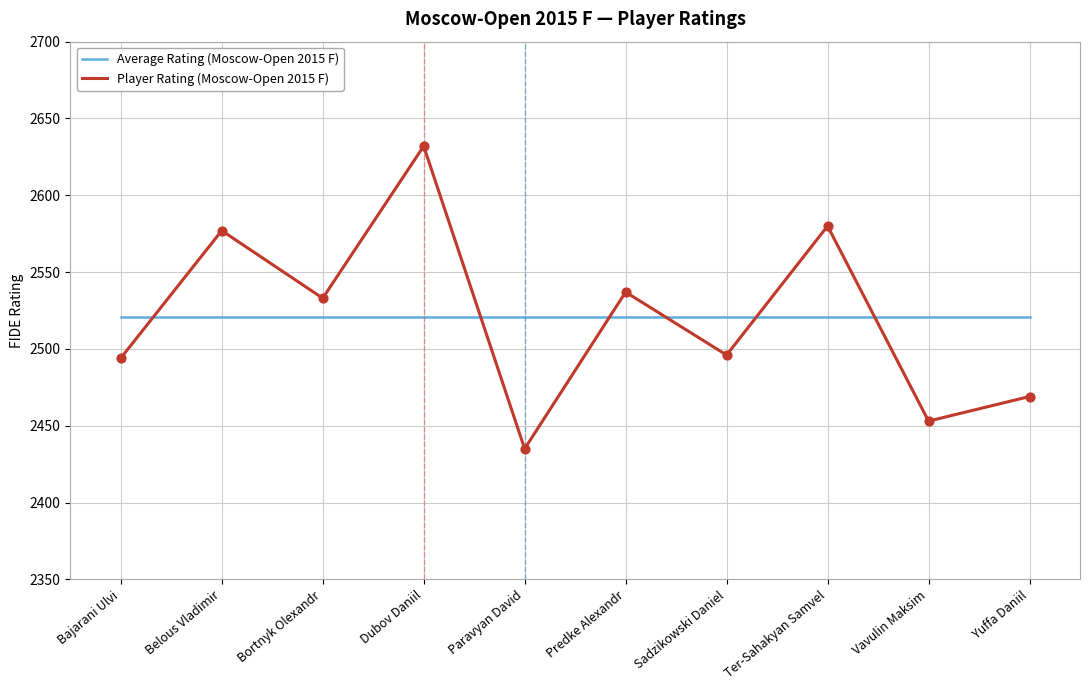

Between Predke Alexandr and Ter-Sahakyan Samvel, which series saw the biggest shift?

Player Rating (Moscow-Open 2015 F)